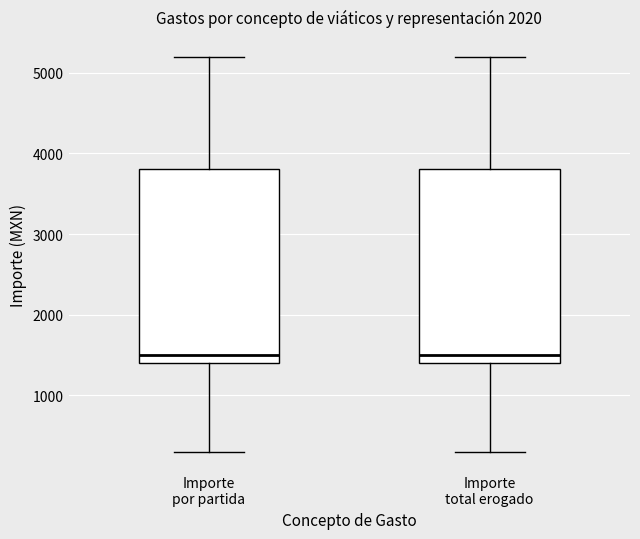

Reading left to right, read every box against the y-axis: the position of its median line, the range the box covers, and the ends of its whiskers. The values are not printed on the chart, so give them approximately, as read against the axis.

Importe por partida: median 1500, box 1400 to 3800, whiskers 300 to 5200
Importe total erogado: median 1500, box 1400 to 3800, whiskers 300 to 5200